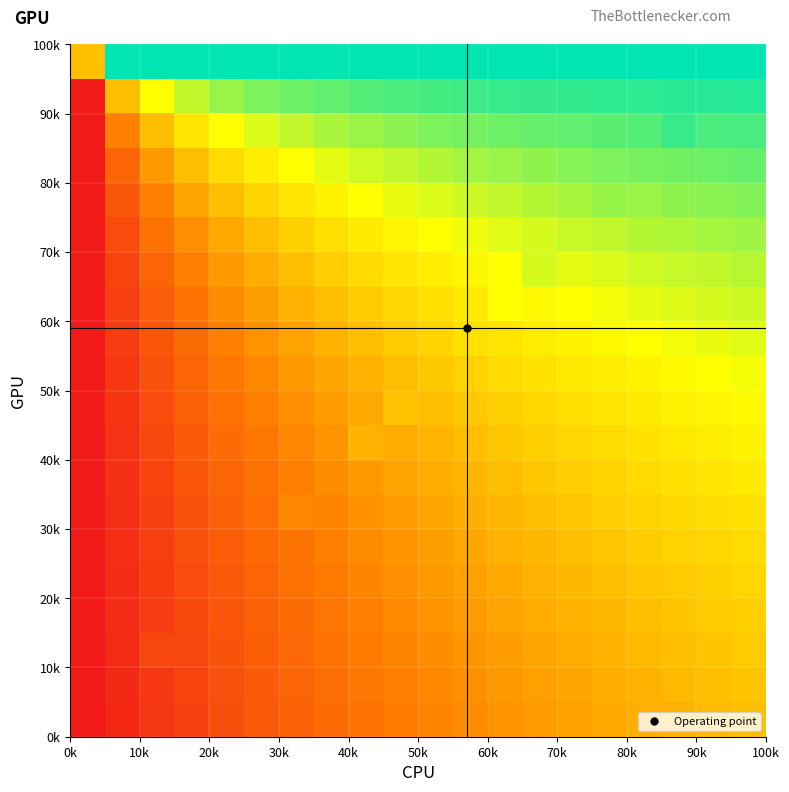

At which category is the sum across all series the highest?

19